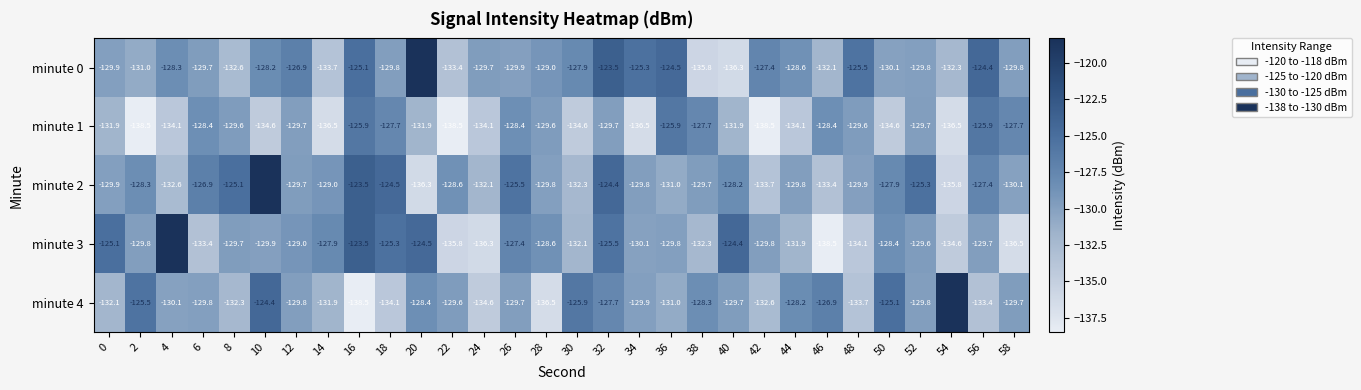

What value does the minute 0 series have at 48?

-125.5